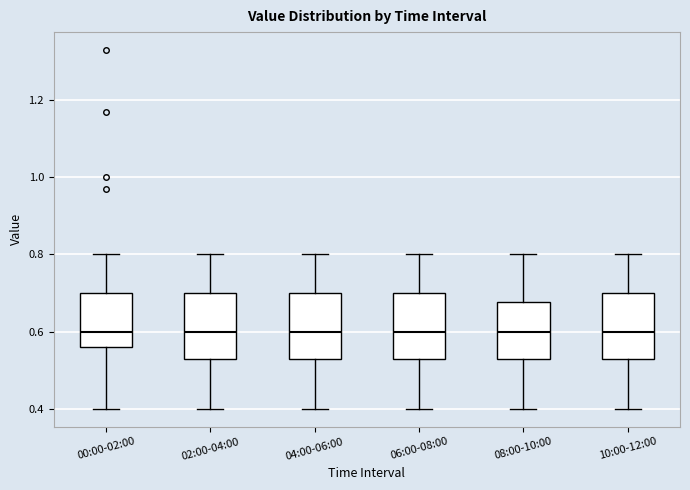

Reading left to right, transcribe this box plot: for each box, give where its median line is, the range the box spans, and where its two whiskers end, as read against the y-axis. The values are not printed on the chart, so give them approximately, as read against the axis.

00:00-02:00: median 0.60, box 0.56 to 0.70, whiskers 0.40 to 0.80
02:00-04:00: median 0.60, box 0.54 to 0.70, whiskers 0.40 to 0.80
04:00-06:00: median 0.60, box 0.54 to 0.70, whiskers 0.40 to 0.80
06:00-08:00: median 0.60, box 0.54 to 0.70, whiskers 0.40 to 0.80
08:00-10:00: median 0.60, box 0.54 to 0.68, whiskers 0.40 to 0.80
10:00-12:00: median 0.60, box 0.54 to 0.70, whiskers 0.40 to 0.80